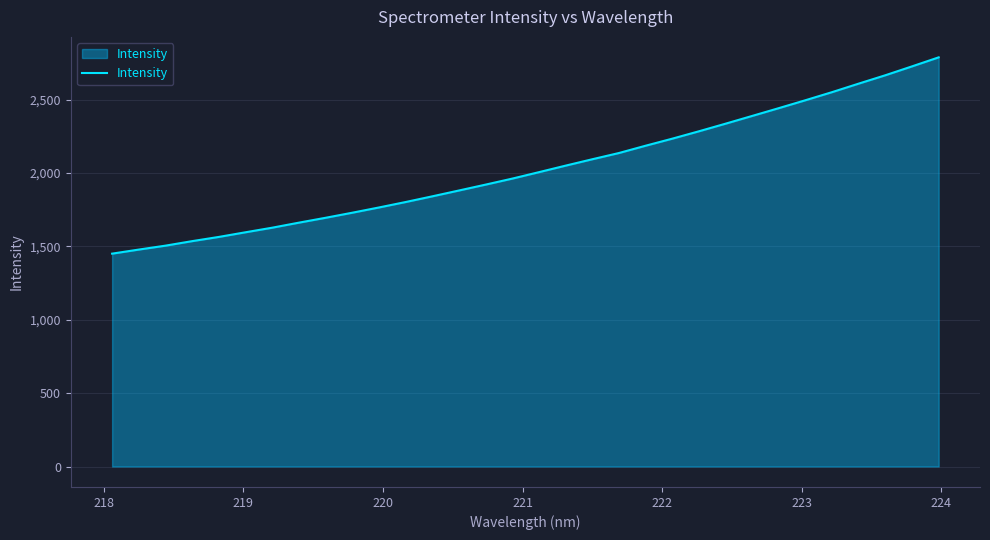

What is the difference between the maximum and minimum values?

1337.8